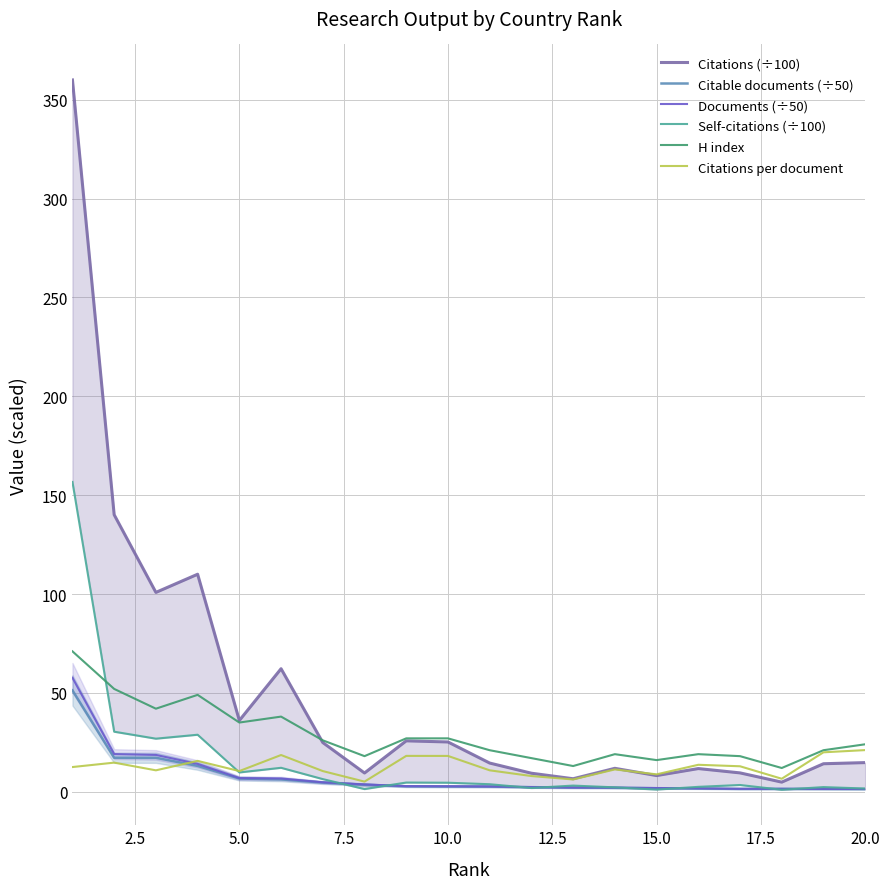

True or false: H index and Citable documents (÷50) intersect in this chart.

False